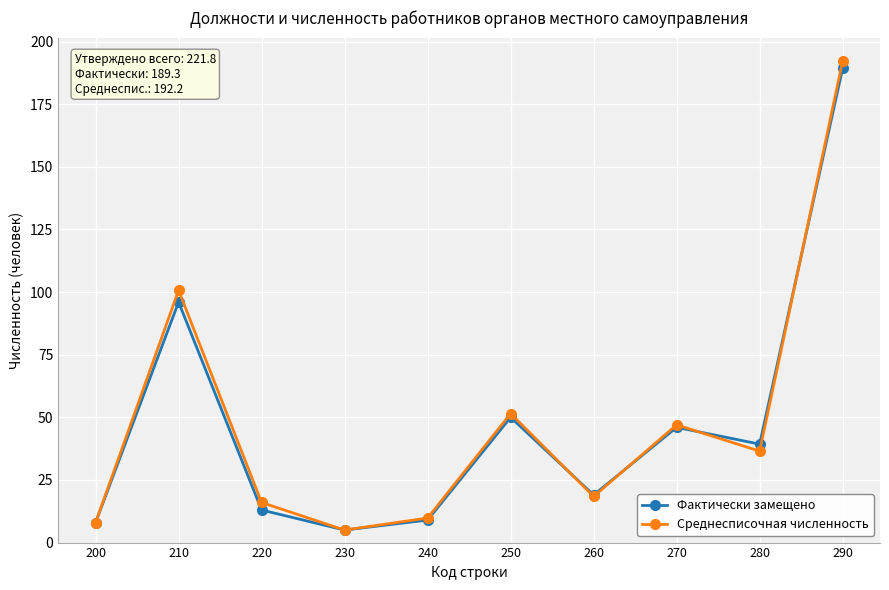

How many values in the Среднесписочная численность series are below 36?

5